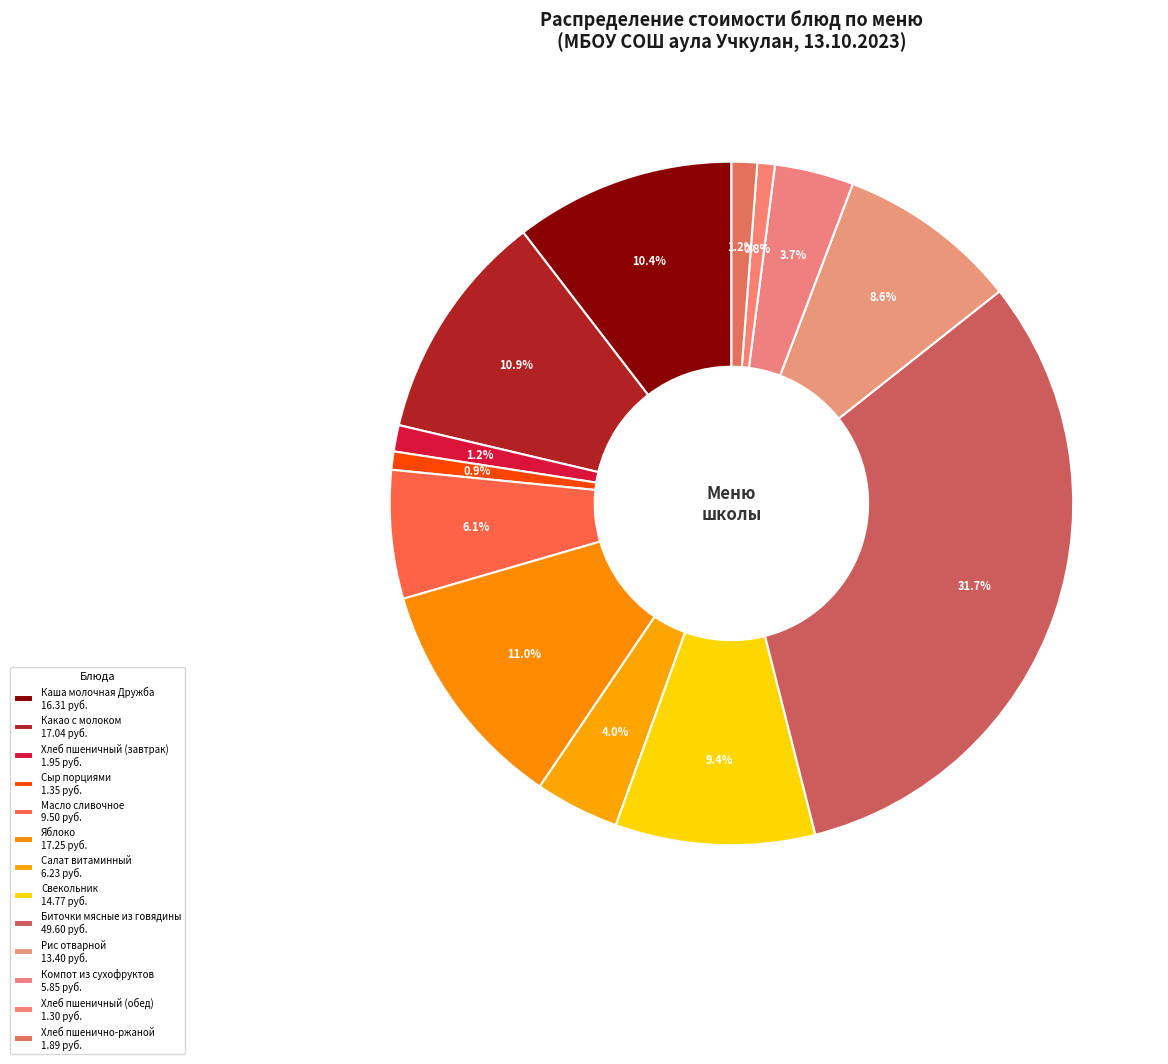

How many segments does this pie chart have?

13